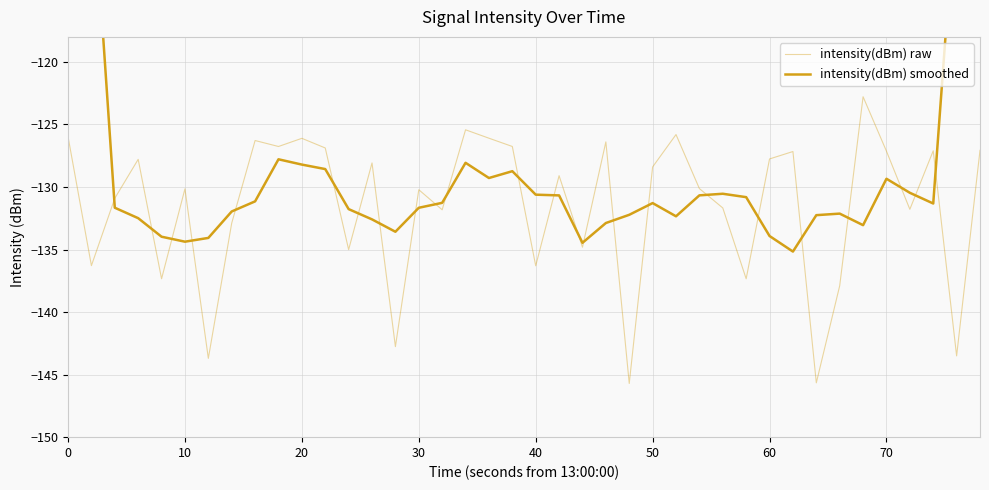

True or false: intensity(dBm) raw and intensity(dBm) smoothed intersect in this chart.

True